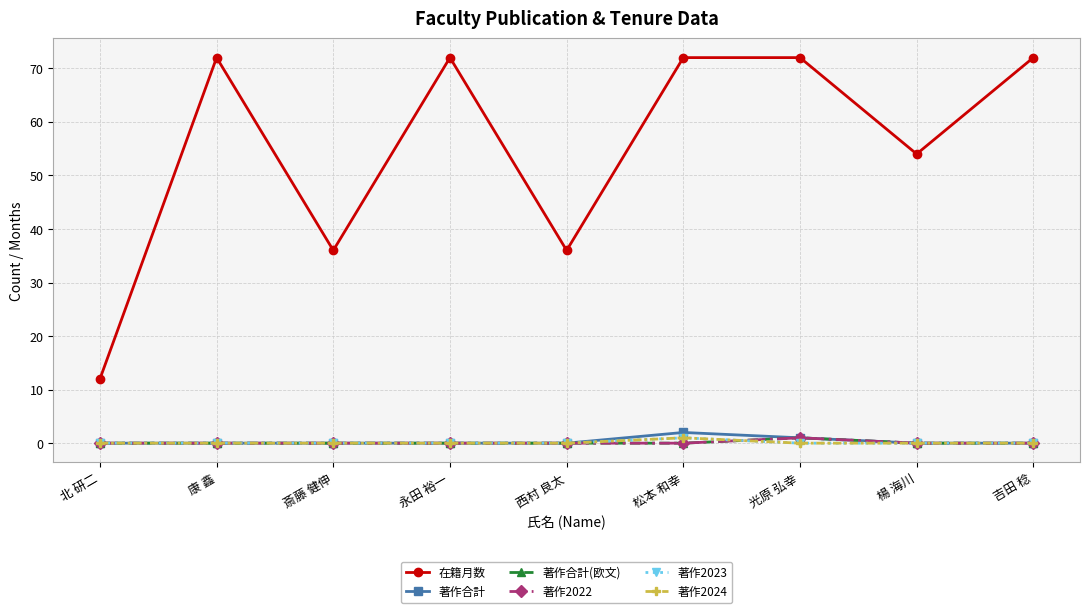

What is the difference between the highest and lowest values at 楊 海川?

54